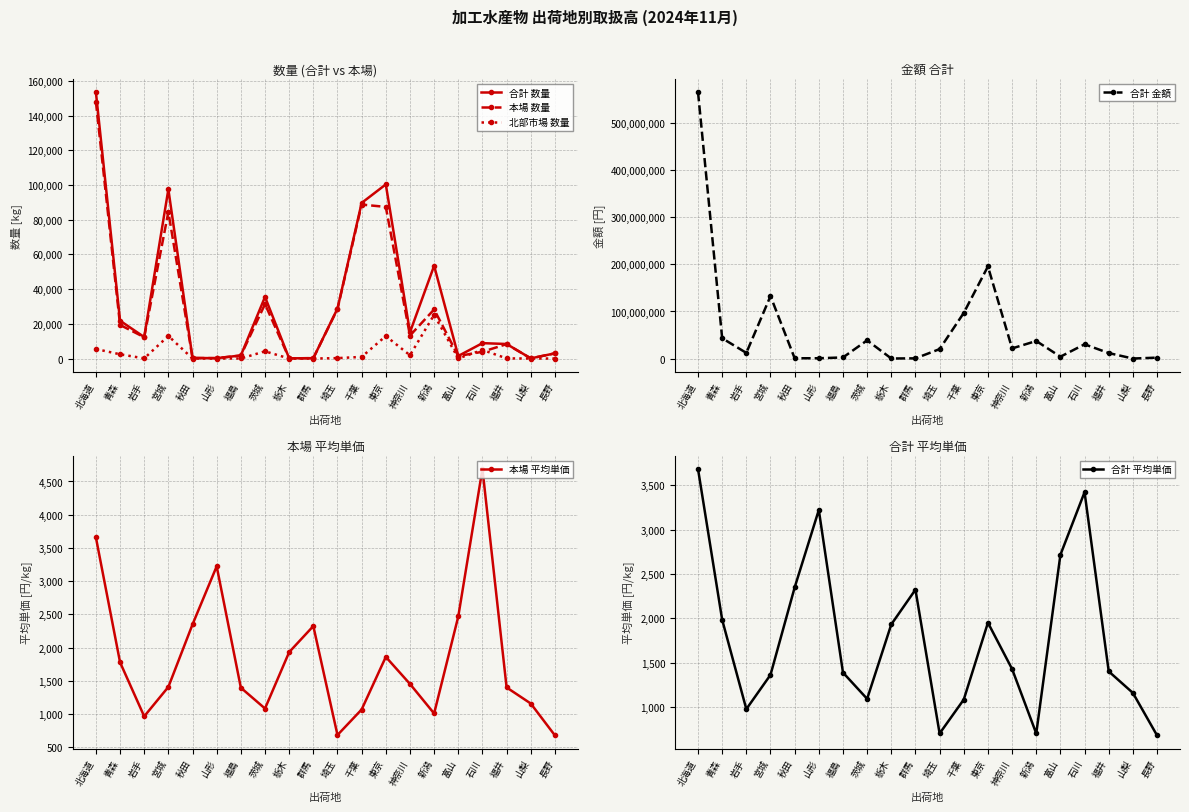

Reading right to left, extract all data points from this chart.

合計 数量: 2990	100	8375	8866	1477	53455	15118	100310	89649	28778	219	104	35503	1753	226	310	97518	12378	21793	153494
本場 数量: 2990	100	8293	3903	1413	28270	13228	87358	88705	28547	219	104	31343	1733	226	310	84505	12294	19354	147999
北部市場 数量: 0	0	82	4963	64	25185	1890	12952	944	231	0	0	4160	20	0	0	13013	84	2439	5495
合計 金額: 2023824	115668	11723987	30360083	4013130	37371477	21579384	195613011	97009274	20120150	508680	200780	38706321	2430655	728298	727974	132682811	12058184	43223039	565759852
本場 平均単価: 677	1157	1399	4688	2468	1007	1452	1859	1067	683	2323	1931	1082	1395	3223	2348	1407	964	1778	3659
合計 平均単価: 677	1157	1400	3424	2717	699	1427	1950	1082	699	2323	1931	1090	1387	3223	2348	1361	974	1983	3686